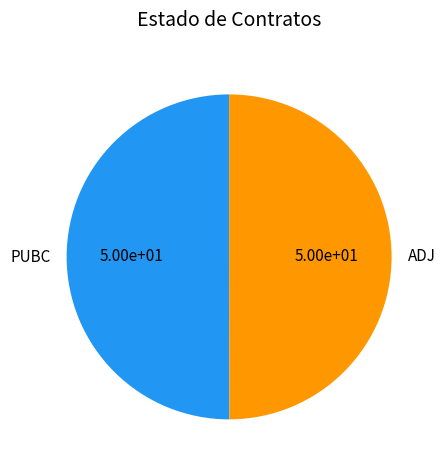

Approximately how many times larger is the value at PUBC compared to ADJ?

1.0